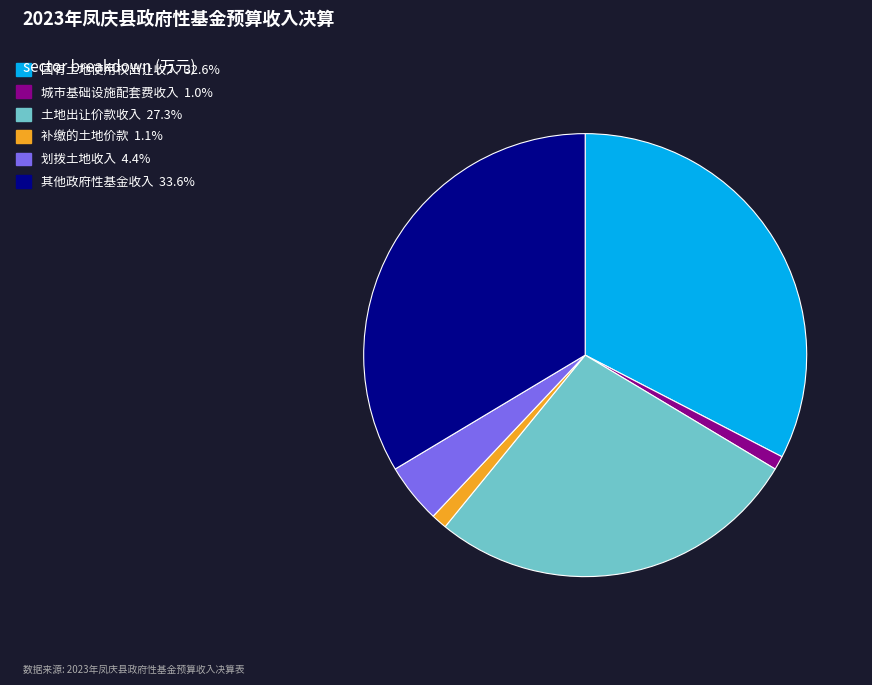

What is the largest slice in the pie chart?

其他政府性基金收入